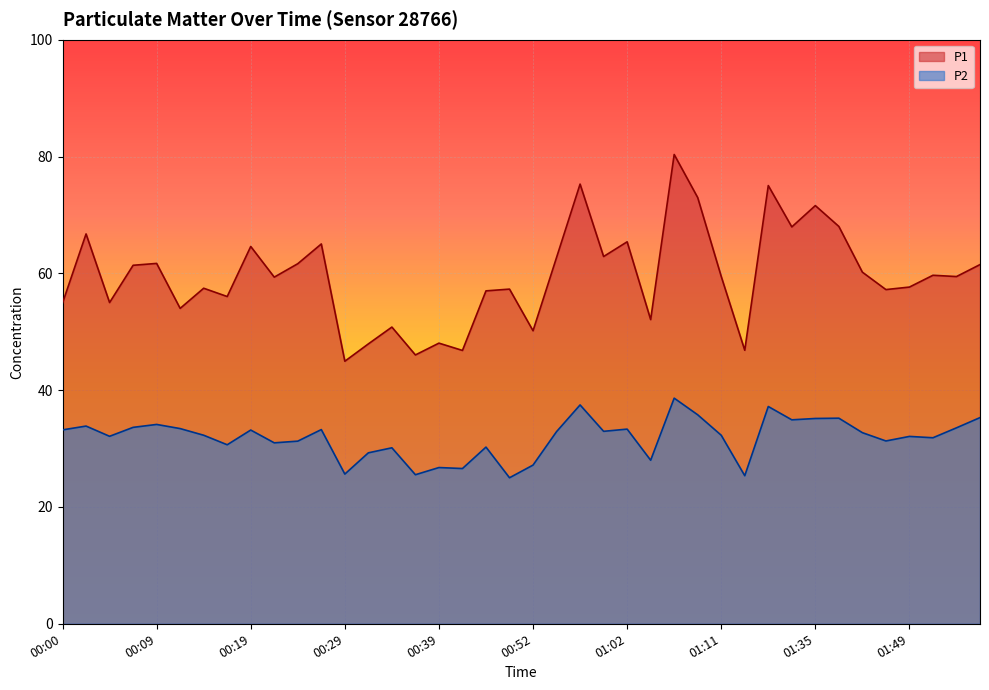

How many lines are shown in the chart?

2